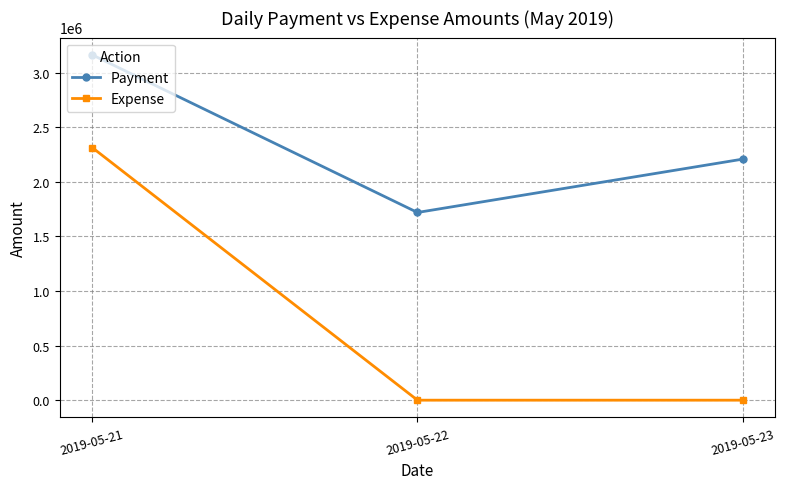

True or false: Expense has a value of 762692.6 at 2019-05-22.

False